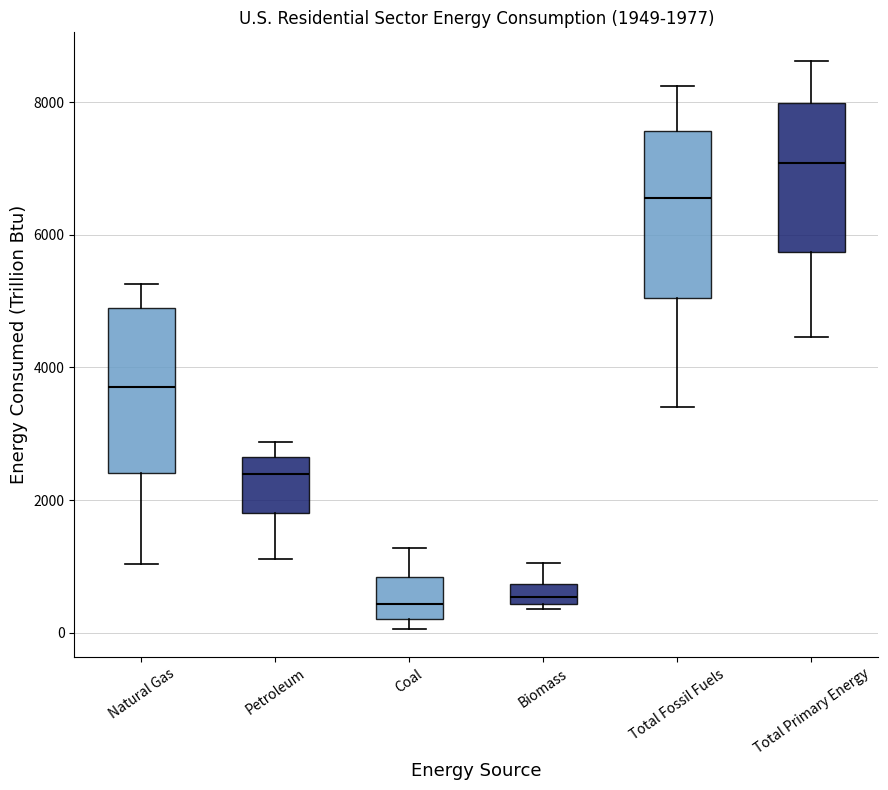

Which box has the highest median line?

Total Primary Energy